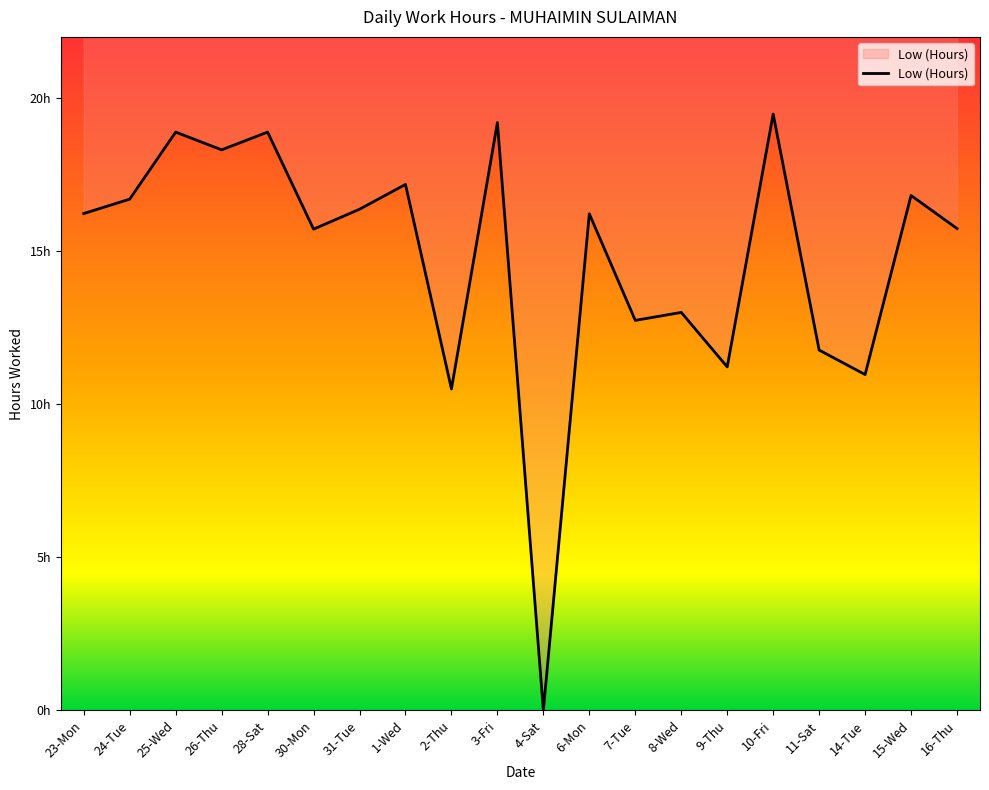

What is the average value?

14.8